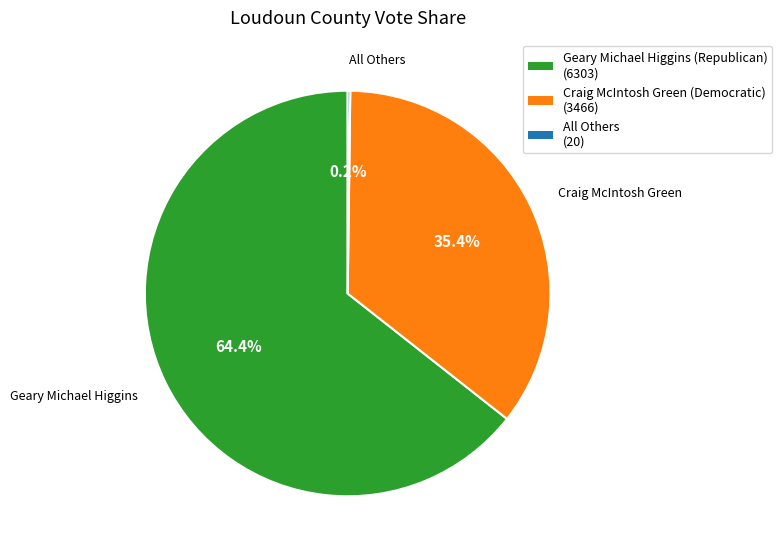

To the nearest percent, what portion does Craig McIntosh Green (Democratic) represent?

35%